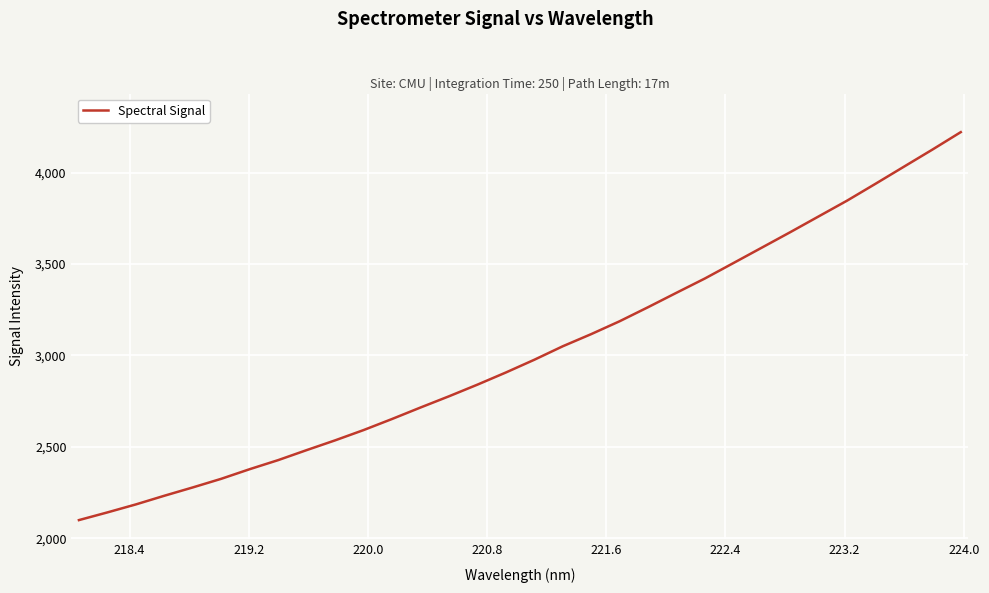

What is the greatest value displayed?

4222.0